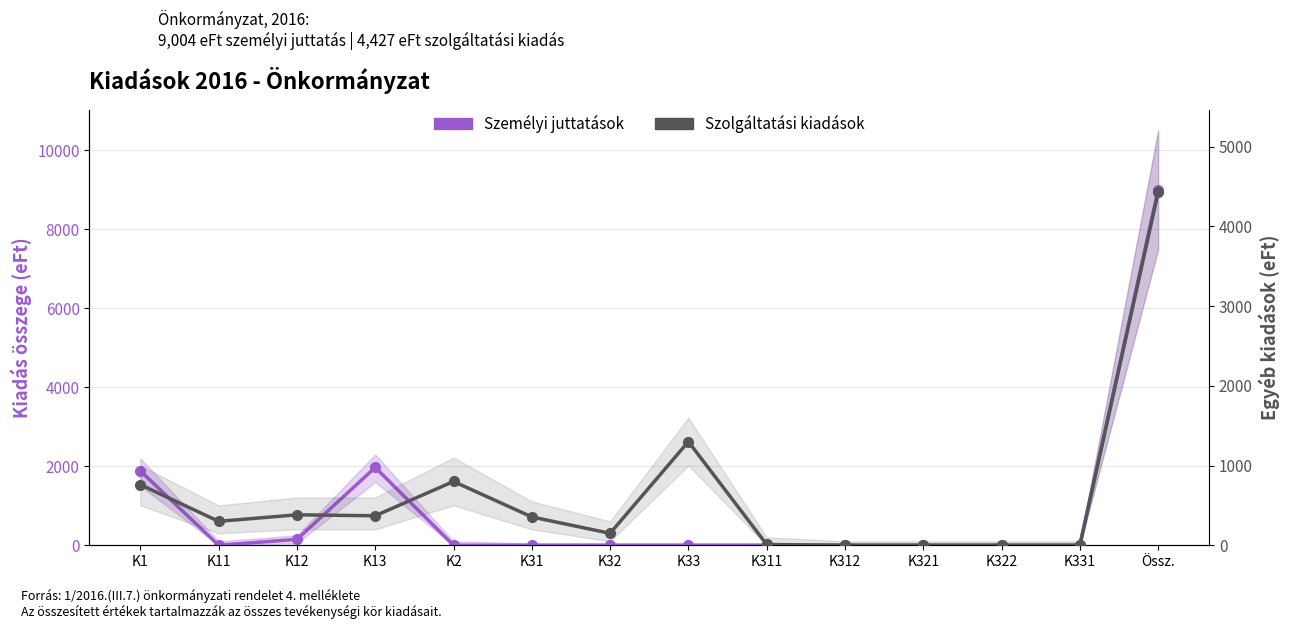

The value of Szolgáltatási kiadások at K331 is -2062. True or false?

False